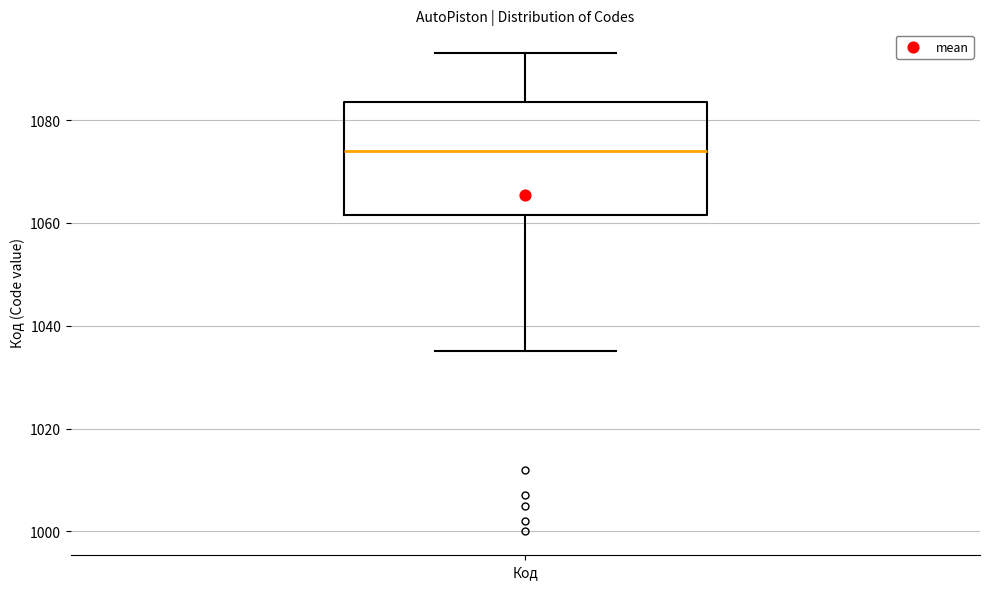

Read this box plot against the y-axis: the position of the median line, the range covered by the box, and the ends of both whiskers. The values are not printed on the chart, so give them approximately, as read against the axis.

median 1074, box 1062 to 1084, whiskers 1036 to 1094